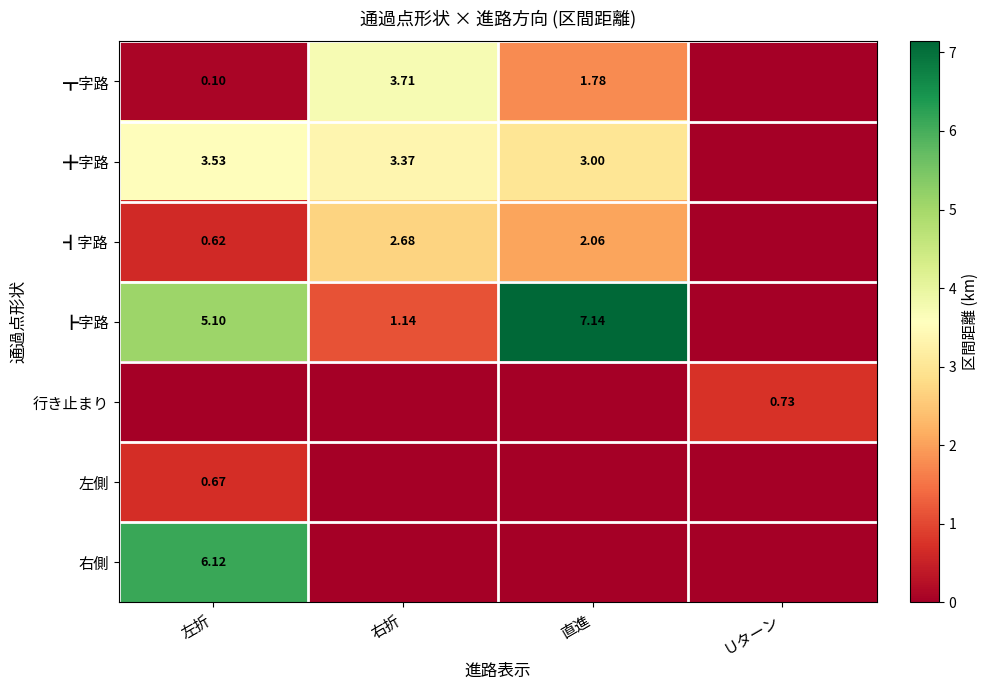

Which has a higher value, 右折 or 直進?

右折